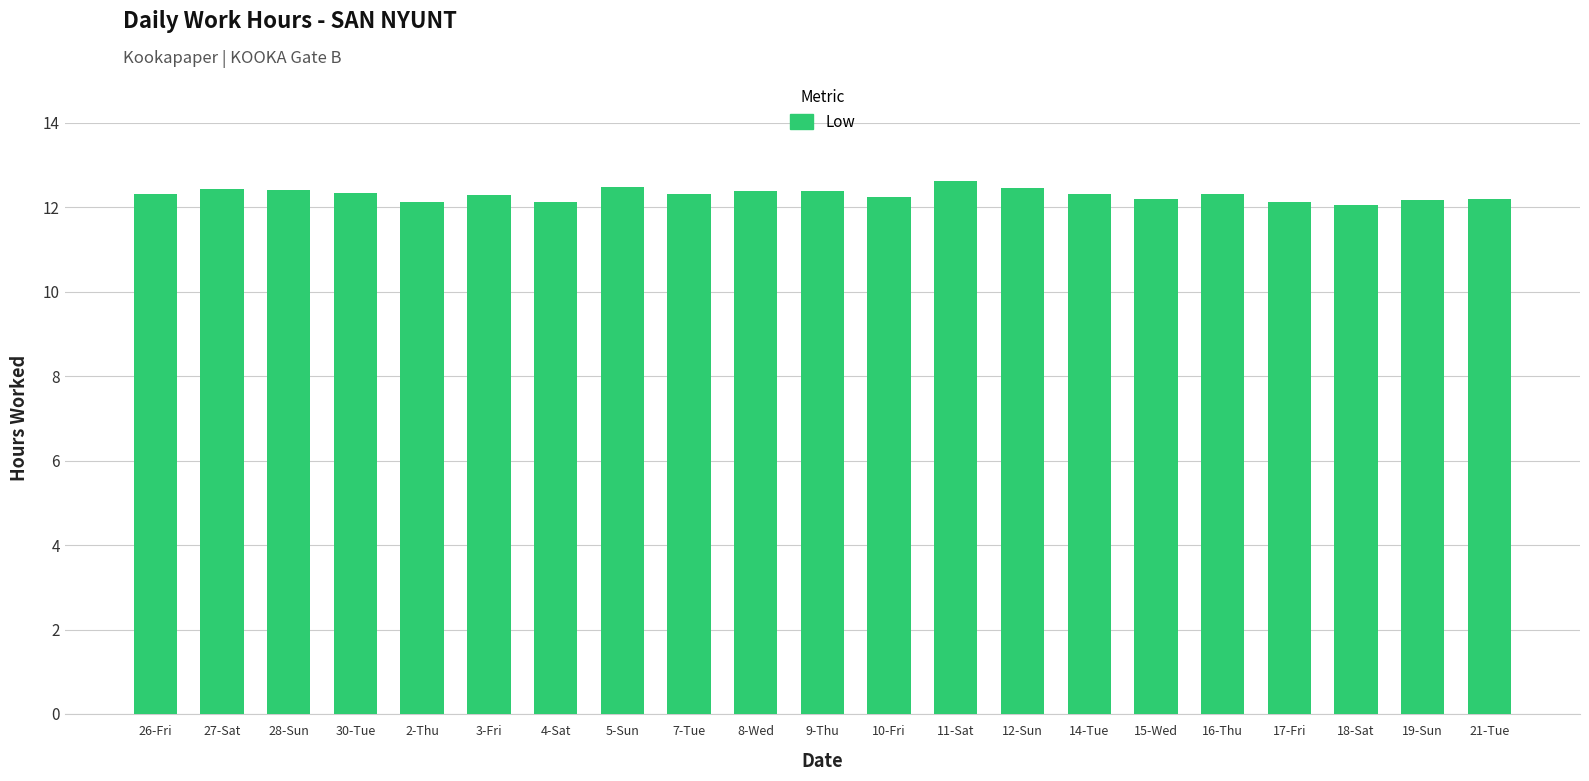

Is it true that the value at 28-Sun is 12.4?

True